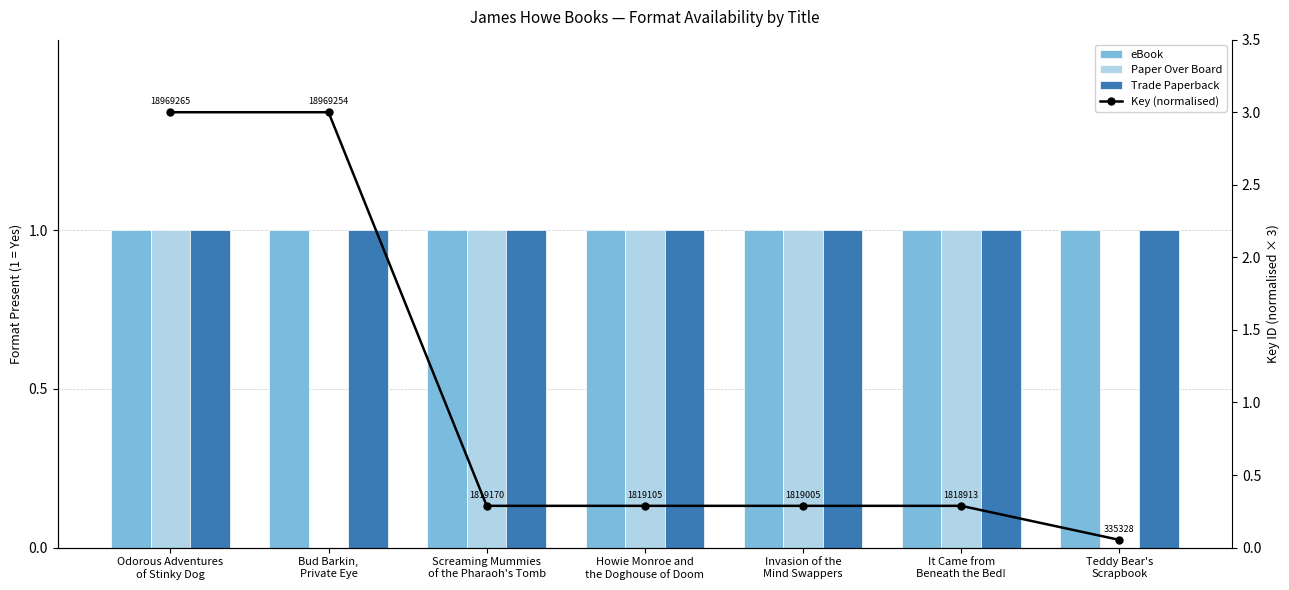

What is the lowest value of the eBook series?

1.0